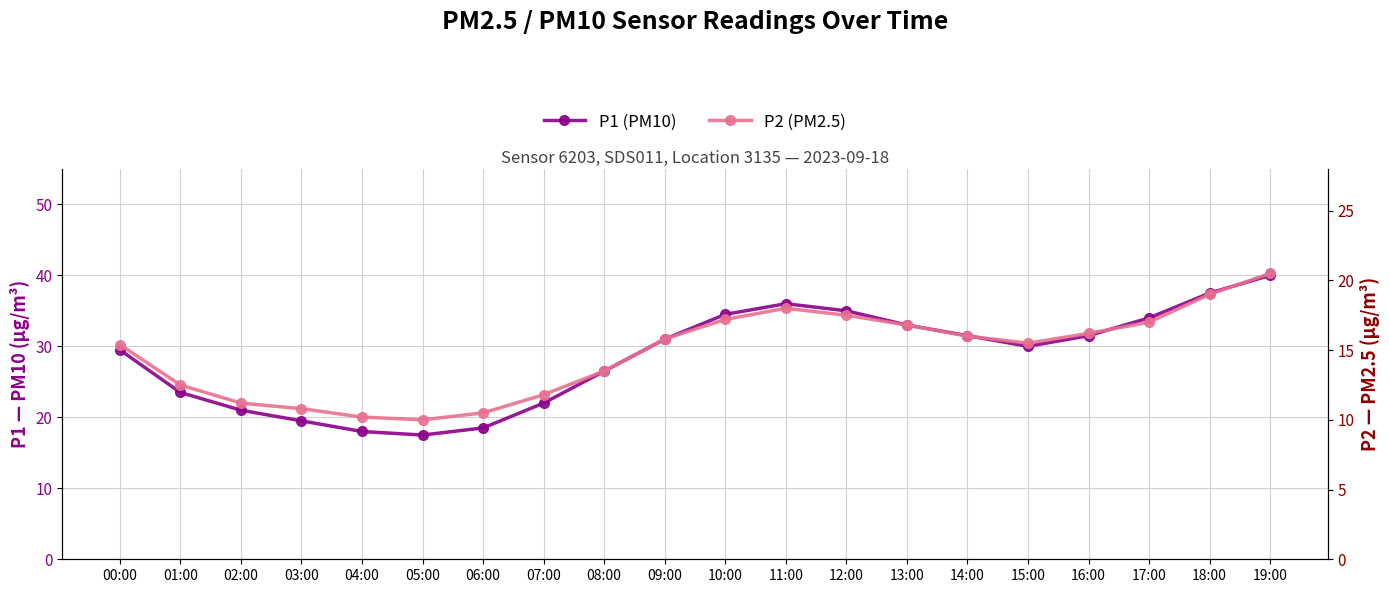

At which label does P2 (PM2.5) reach its peak?

19:00